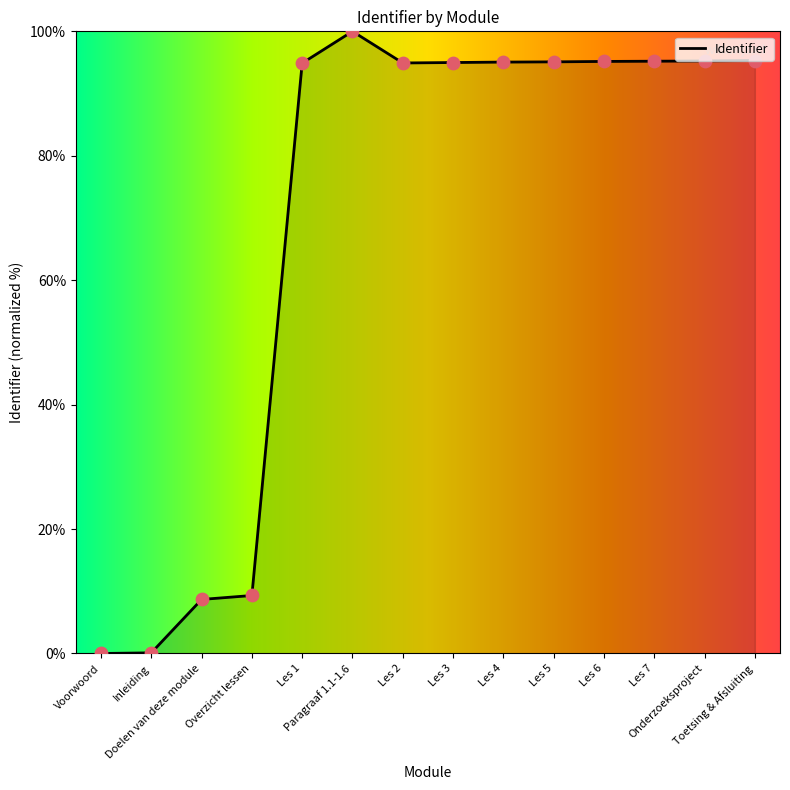

What is the change in value from Paragraaf 1.1-1.6 to Les 6?

-4.8